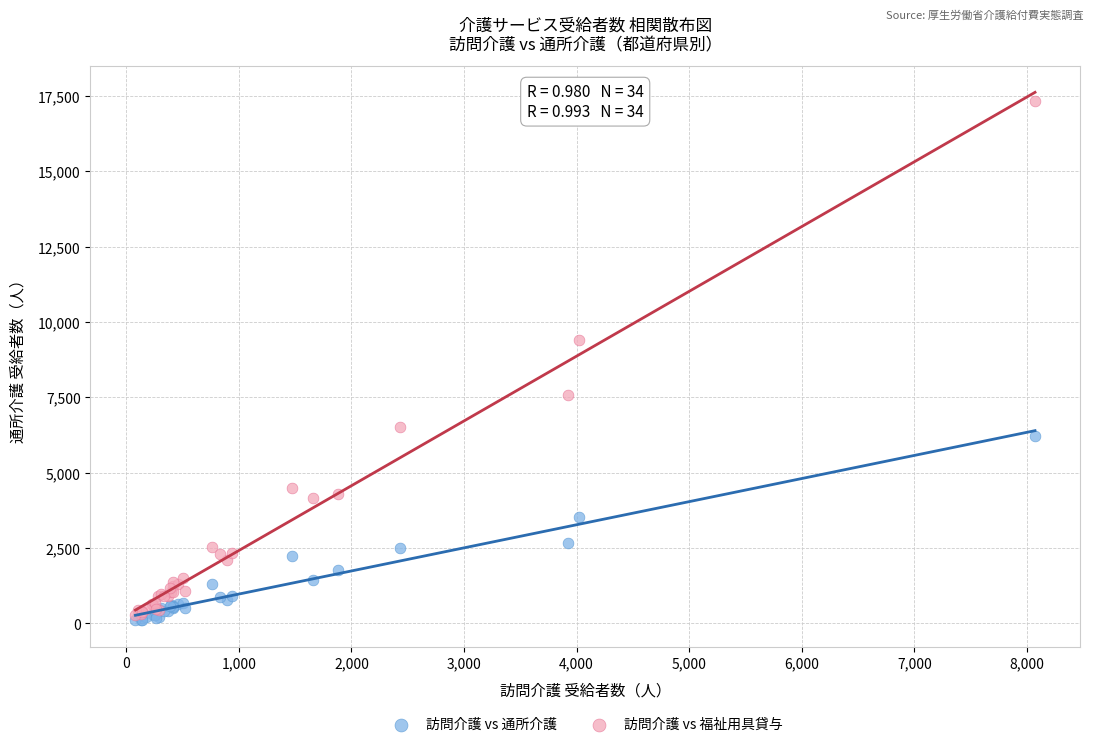

In the 訪問介護 vs 福祉用具貸与 series, what Y value is closest to 8804?

9415